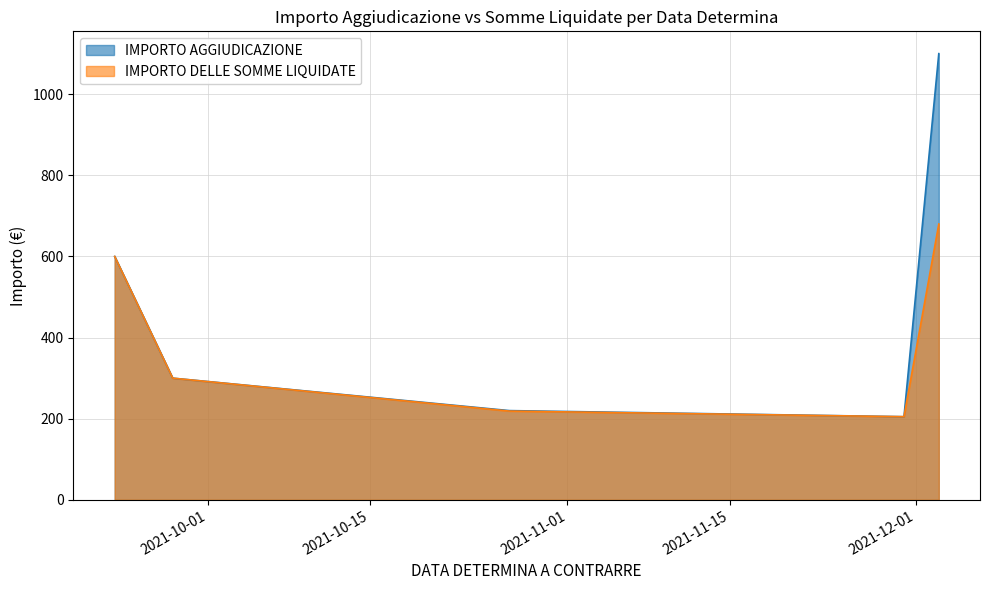

Which has a higher value, 2021-09-23 or 2021-09-28?

2021-09-23